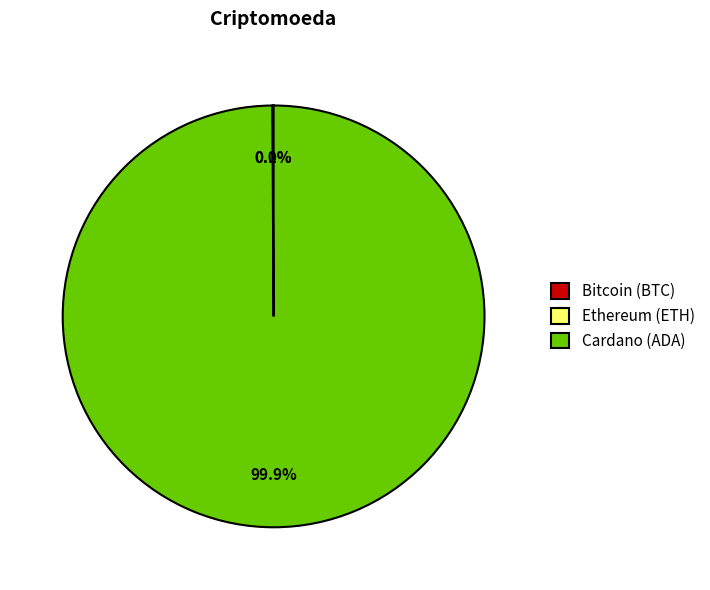

Which category accounts for the majority?

Cardano (ADA)